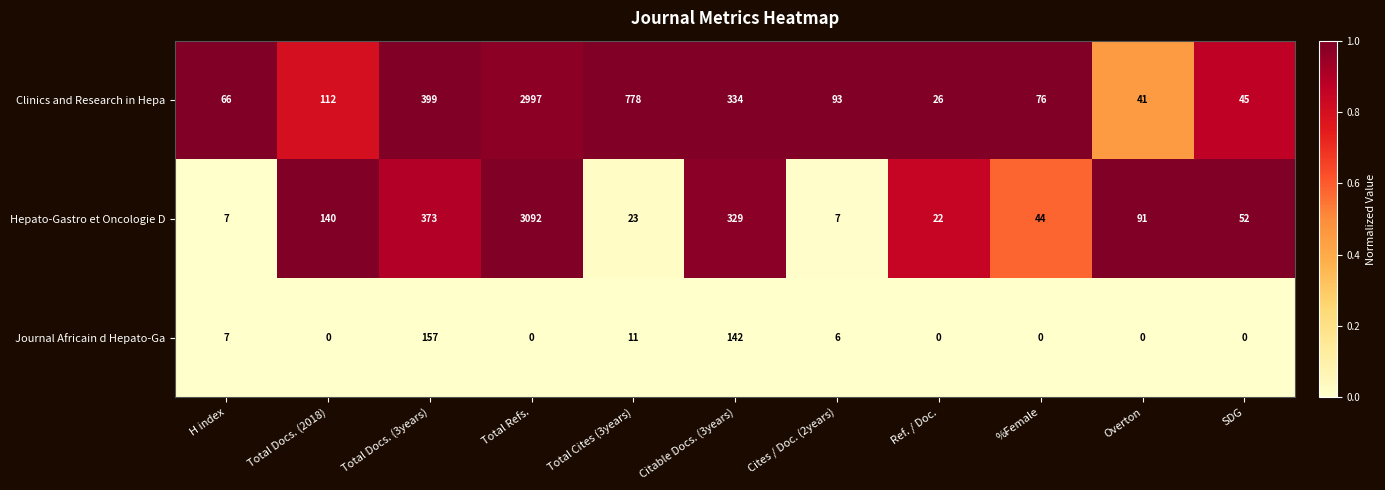

Which series has the widest spread of values?

Hepato-Gastro et Oncologie D